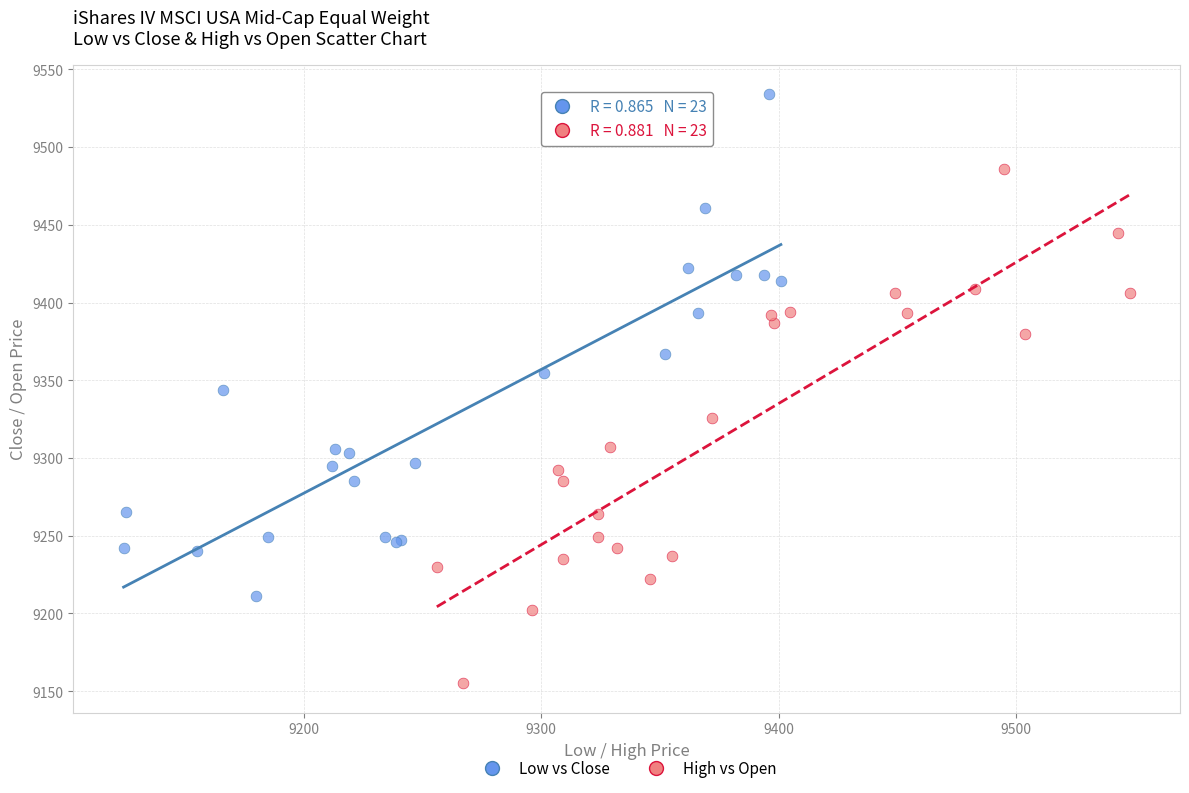

Which series contains the highest Y value?

Low vs Close